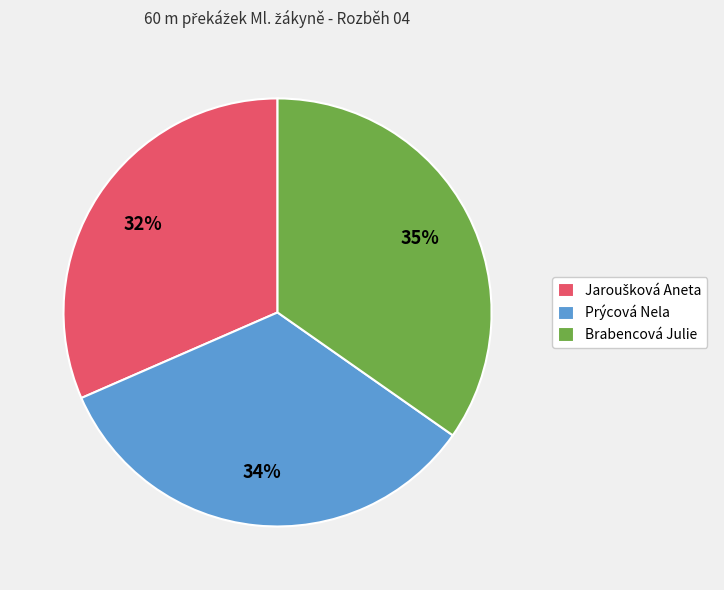

The Prýcová Nela slice represents 34% of the pie. True or false?

True